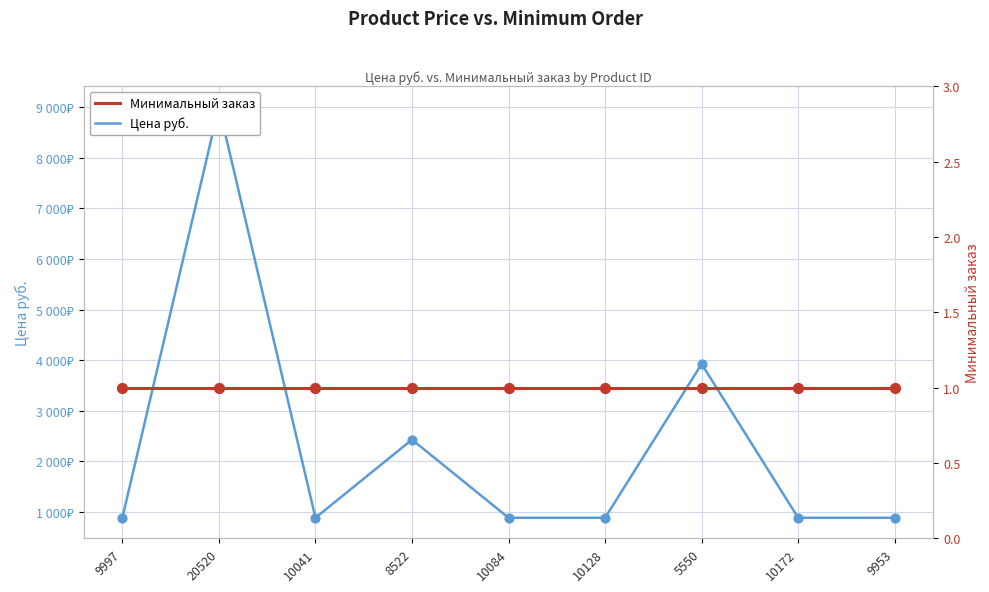

At which category is the sum across all series the highest?

20520